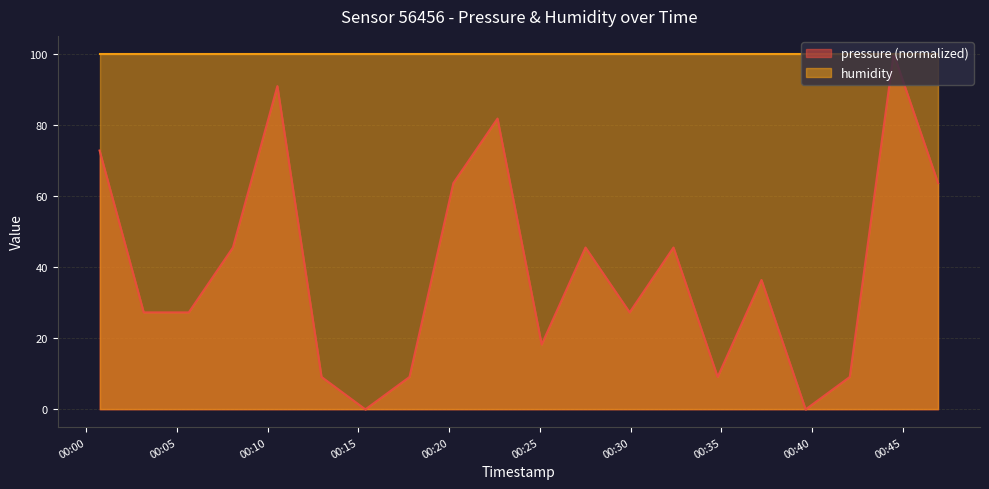

Reading right to left, transcribe all the data shown in this chart.

63.6	100.0	9.1	0.0	36.4	9.1	45.5	27.3	45.5	18.2	81.8	63.6	9.1	0.0	9.1	90.9	45.5	27.3	27.3	72.8